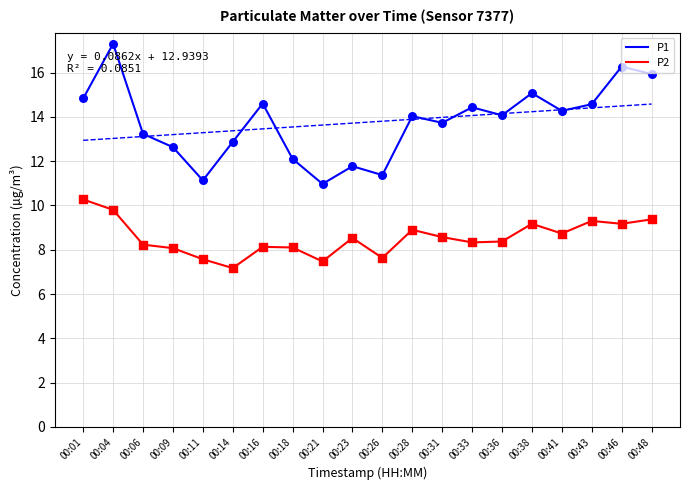

At which category is the sum across all series the highest?

00:04